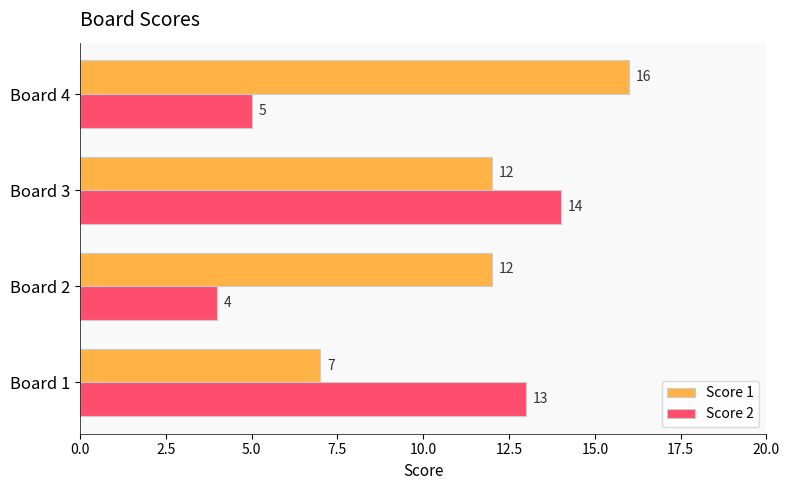

Which category has the highest value in the Score 1 series?

Board 4